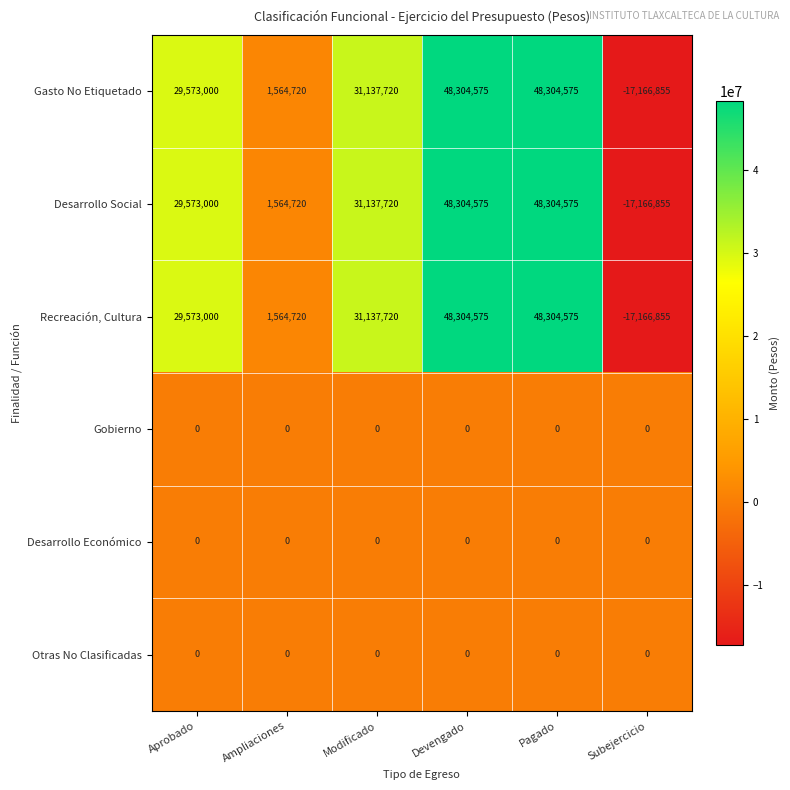

What is the difference between the highest and lowest values at Subejercicio?

17166855